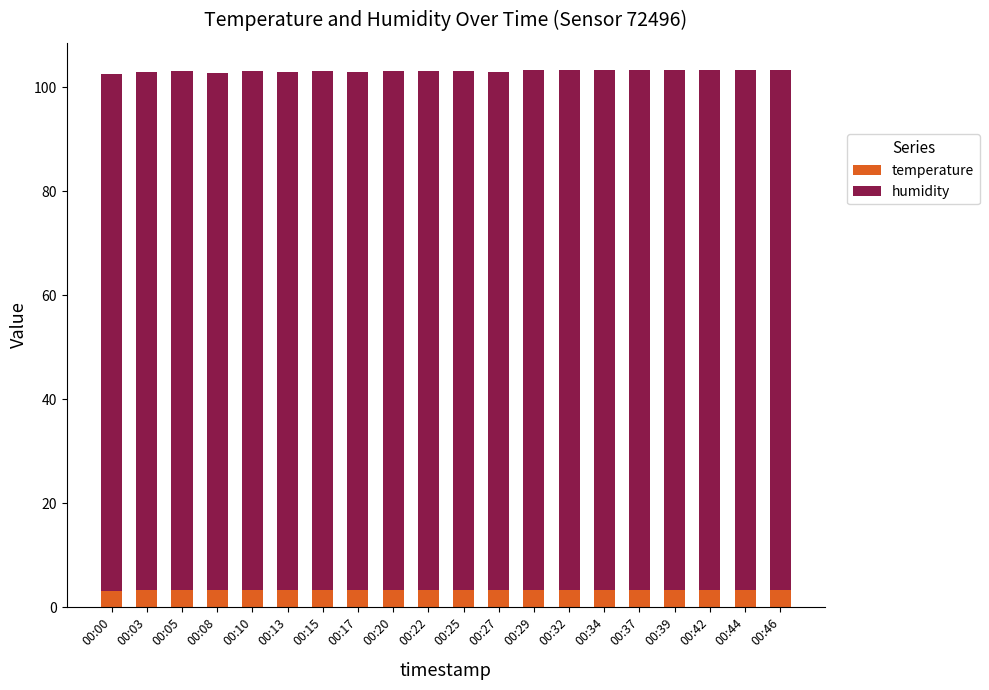

What is the total value across all series at 00:44?

103.3